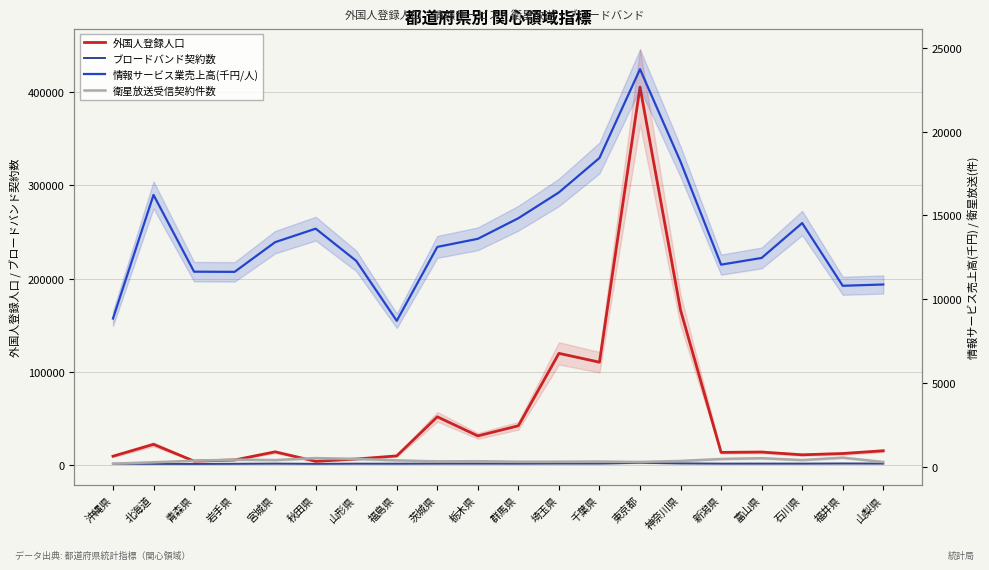

True or false: ブロードバンド契約数 and 情報サービス業売上高(千円/人) cross at least once.

False